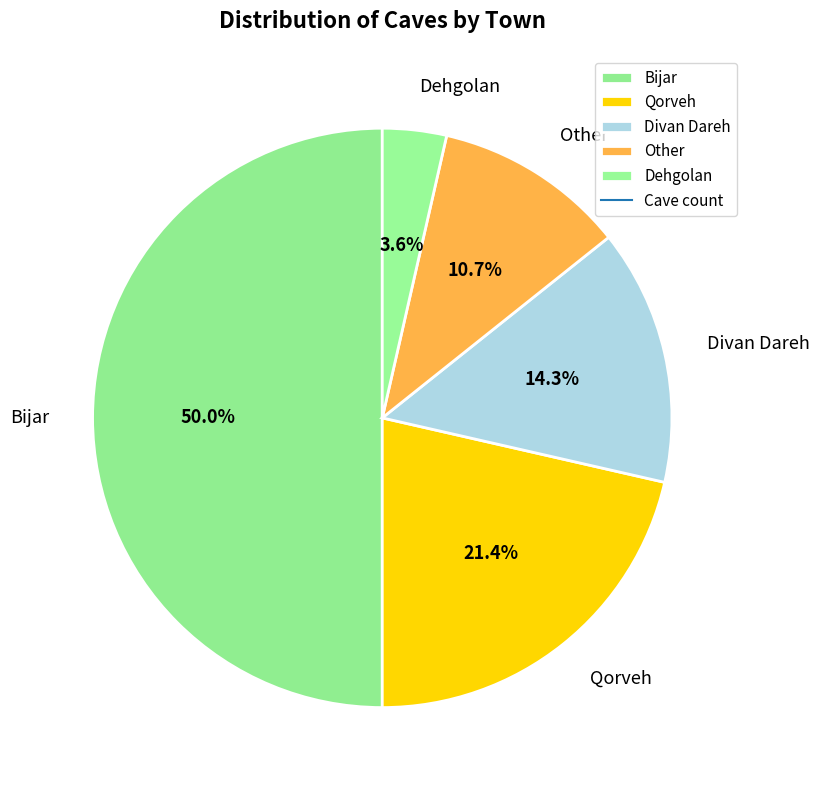

Rank the categories by value from lowest to highest.

Dehgolan, Other, Divan Dareh, Qorveh, Bijar